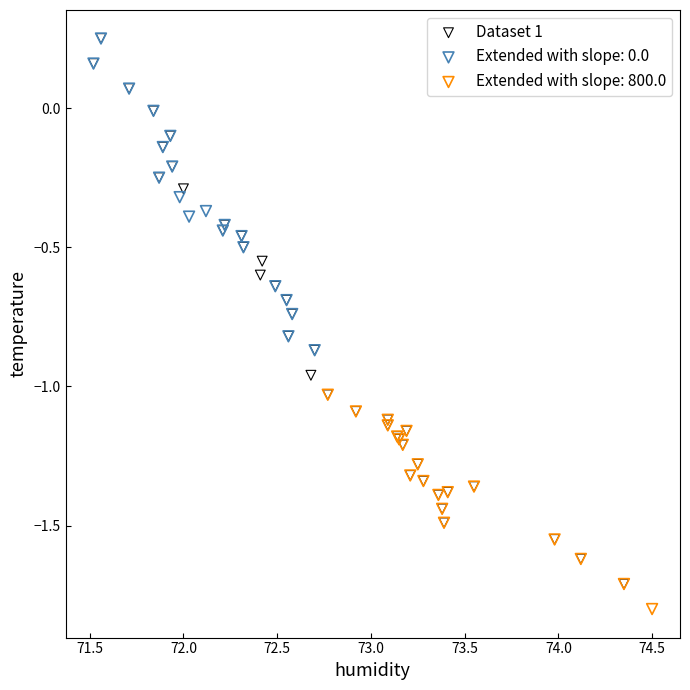

Which series has the largest Y range (max minus min)?

Dataset 1